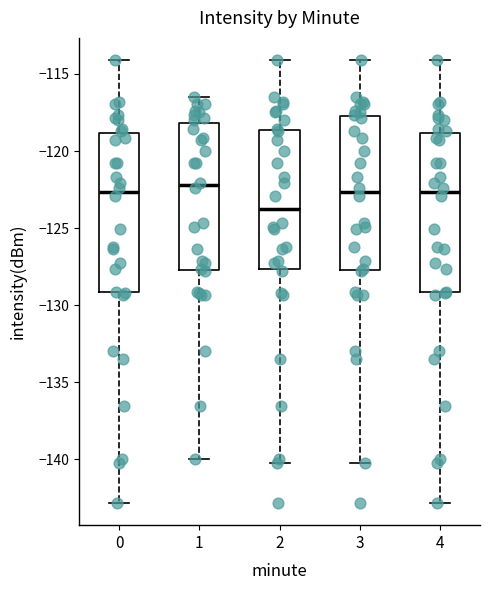

Where does the lower whisker of the box at x = 0 end on the y-axis? The values are not printed on the chart, so give them approximately, as read against the axis.

-143.0